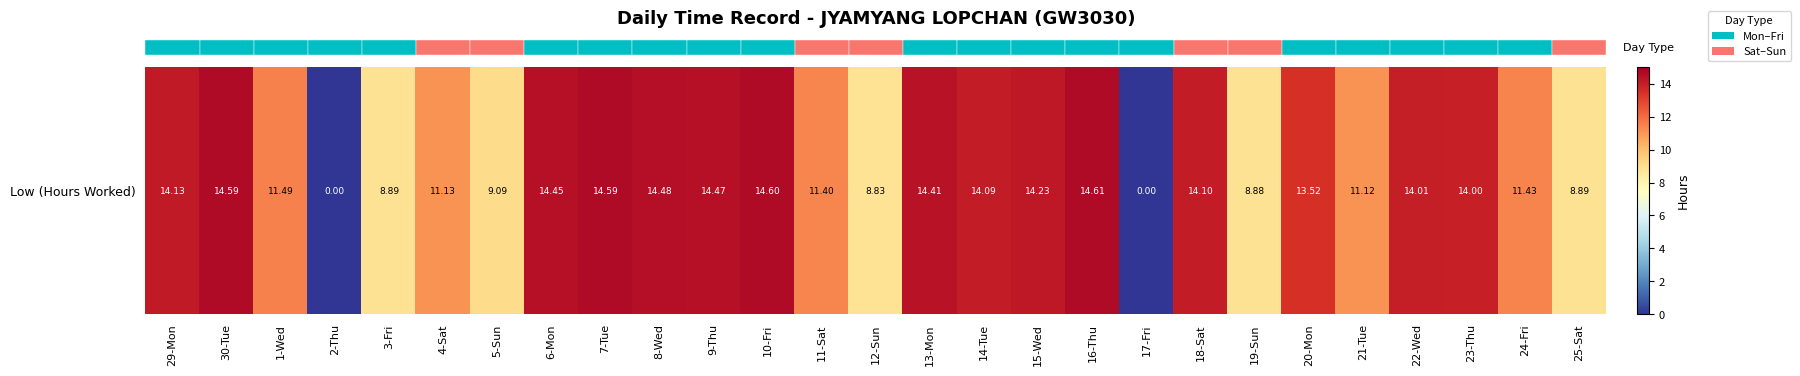

Rank the categories by value from highest to lowest.

16-Thu, 10-Fri, 30-Tue, 7-Tue, 8-Wed, 9-Thu, 6-Mon, 13-Mon, 15-Wed, 29-Mon, 18-Sat, 14-Tue, 22-Wed, 23-Thu, 20-Mon, 1-Wed, 24-Fri, 11-Sat, 4-Sat, 21-Tue, 5-Sun, 3-Fri, 25-Sat, 19-Sun, 12-Sun, 2-Thu, 17-Fri